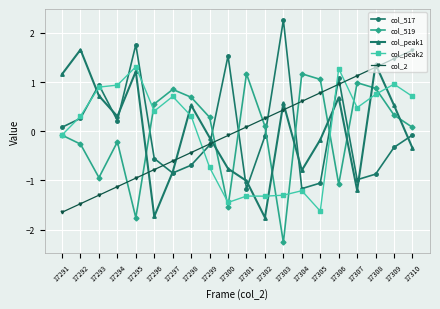

How many positive values does the col_peak1 series have?

10